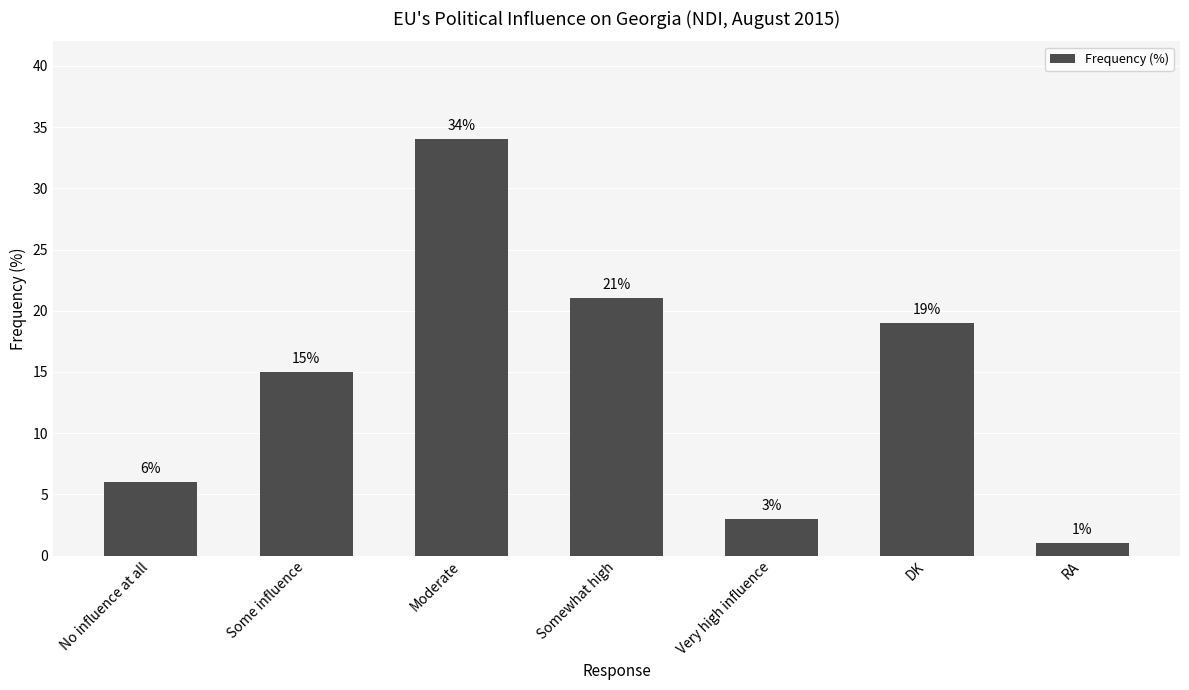

List the labels in order of value, largest first.

Moderate, Somewhat high, DK, Some influence, No influence at all, Very high influence, RA